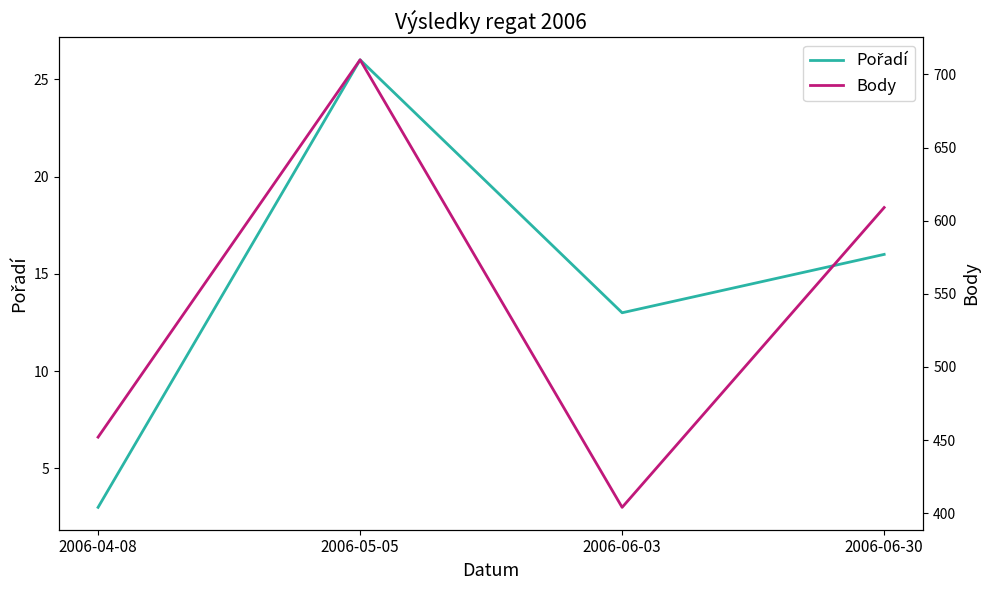

Which category has the highest value in the Body series?

2006-05-05